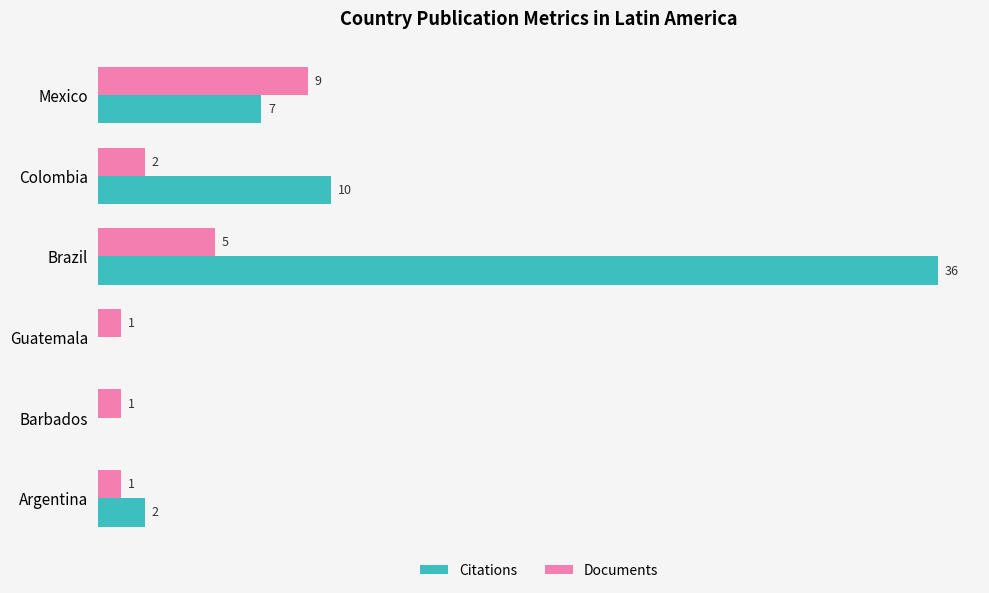

At which label does Documents reach its peak?

Mexico